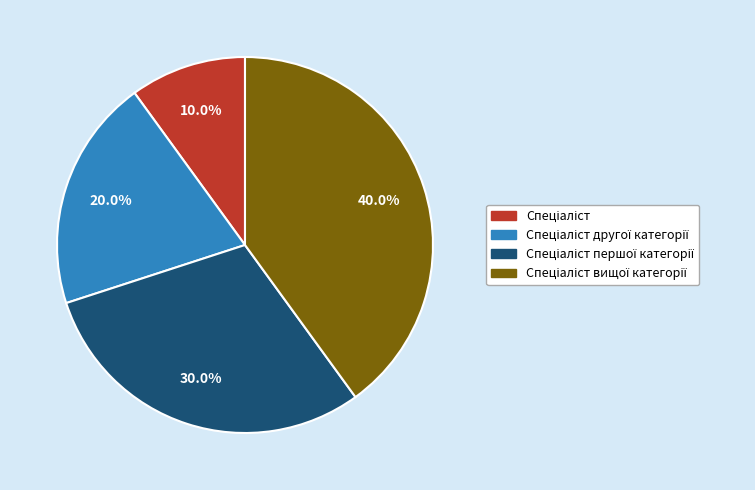

Is there a majority slice in this chart?

No